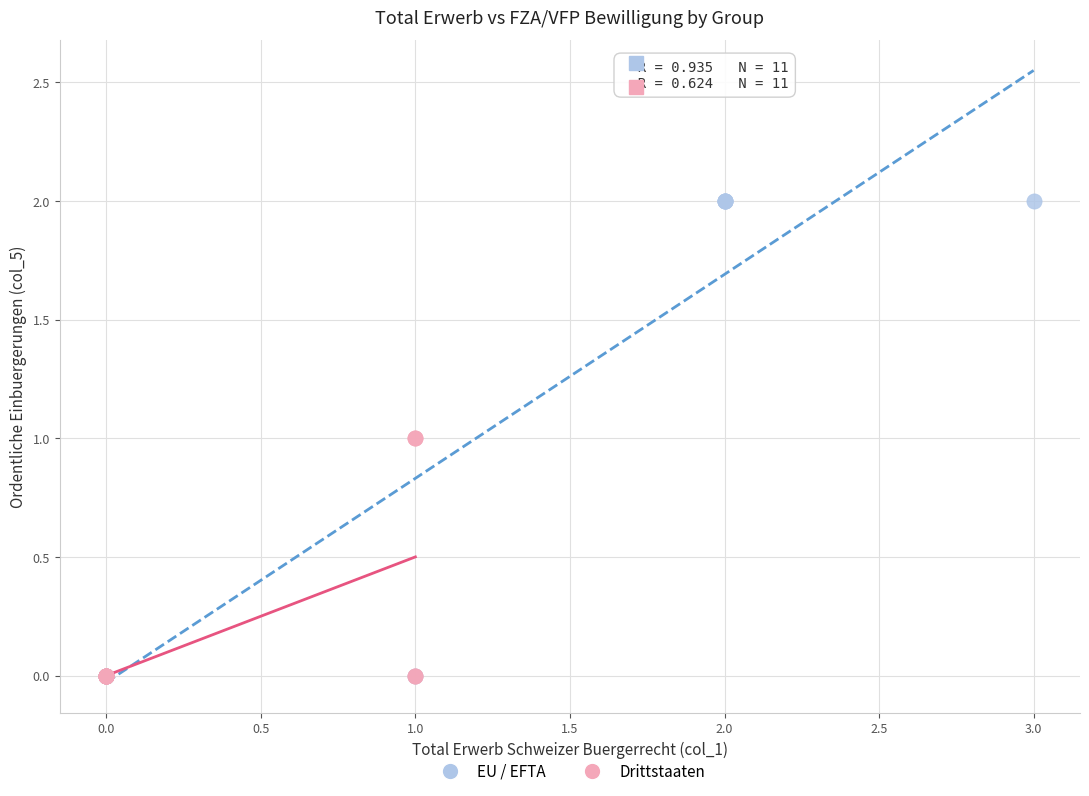

Which series has the largest Y range (max minus min)?

EU / EFTA